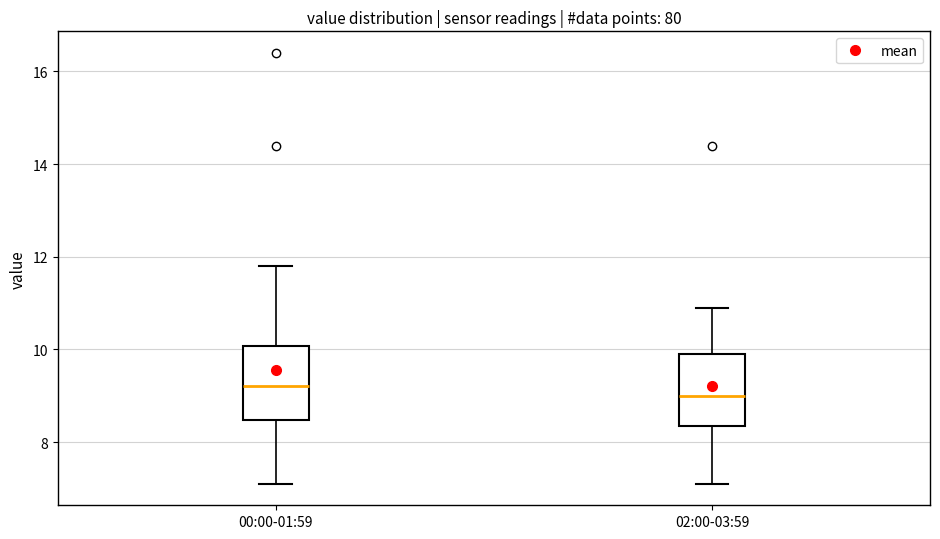

Reading left to right, read every box against the y-axis: the position of its median line, the range the box covers, and the ends of its whiskers. The values are not printed on the chart, so give them approximately, as read against the axis.

00:00-01:59: median 9.2, box 8.4 to 10.0, whiskers 7.2 to 11.8
02:00-03:59: median 9.0, box 8.4 to 10.0, whiskers 7.2 to 11.0